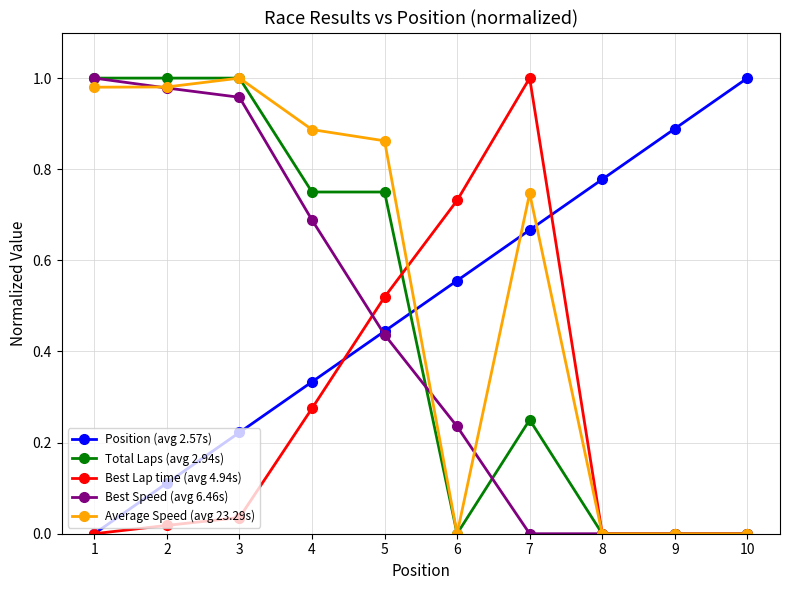

Which series changed the most between 1 and 6?

Total Laps (avg 2.94s)